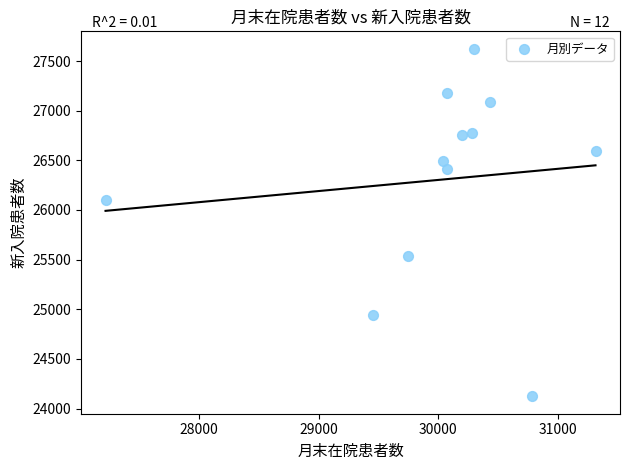

What Y value in the scatter plot is closest to 25873?

26102